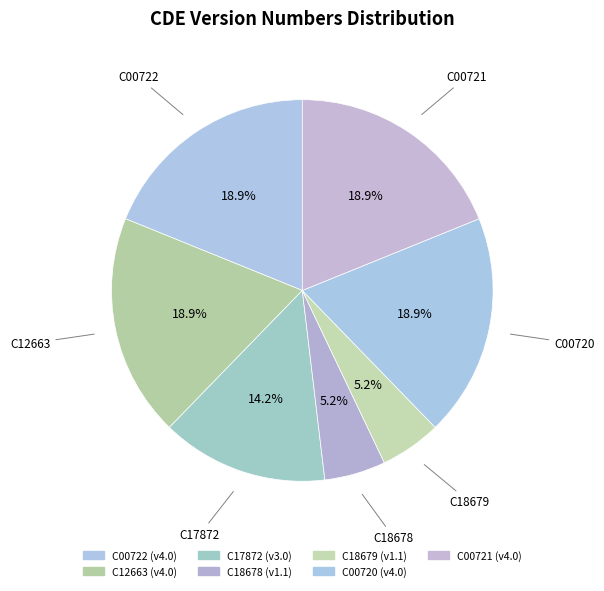

Does any single category account for the majority?

No